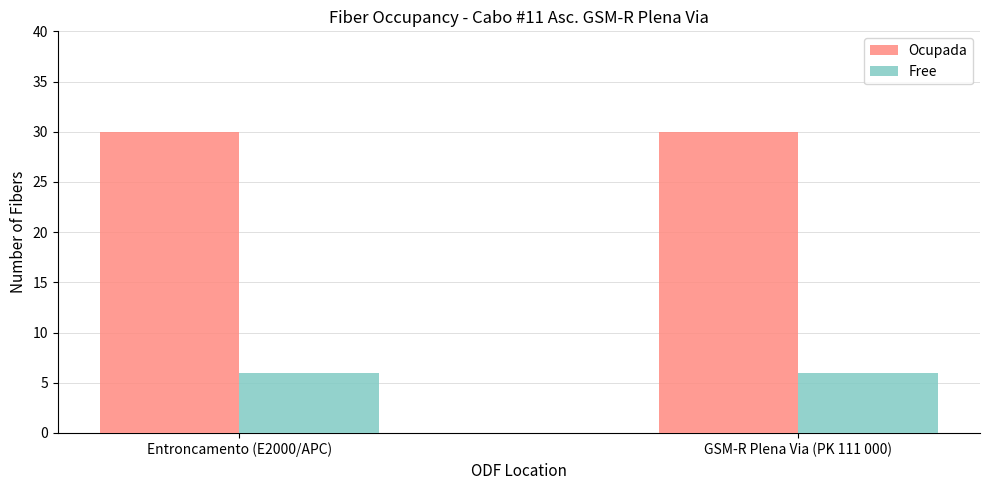

Reading left to right, what are all the values shown in this chart?

Ocupada: Entroncamento (E2000/APC)=30	GSM-R Plena Via (PK 111 000)=30
Free: Entroncamento (E2000/APC)=6	GSM-R Plena Via (PK 111 000)=6